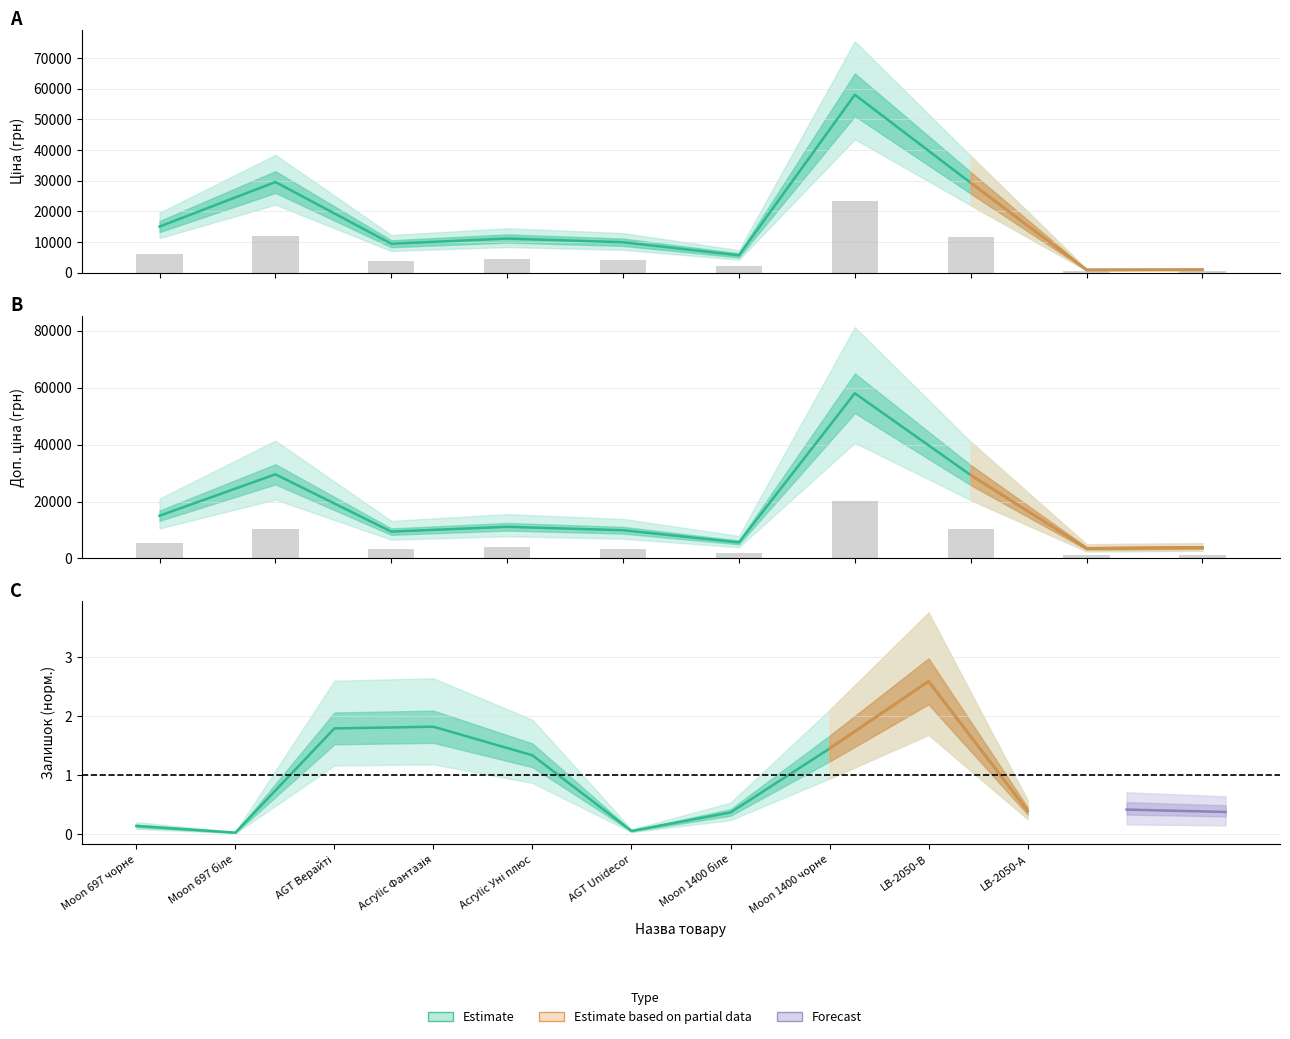

How many data points in Залишок are less than 1?

5